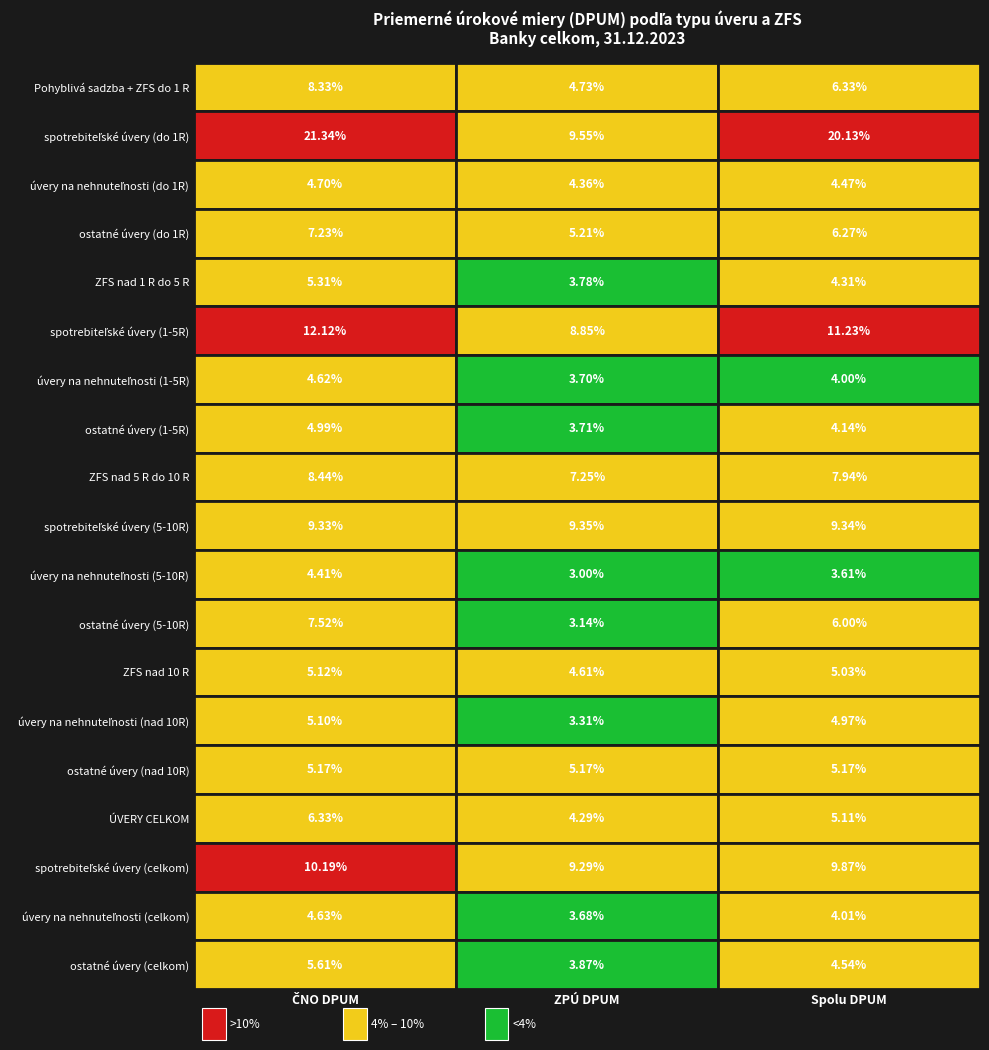

What is the sum of the ZPÚ DPUM values at 12 and 18?

8.5